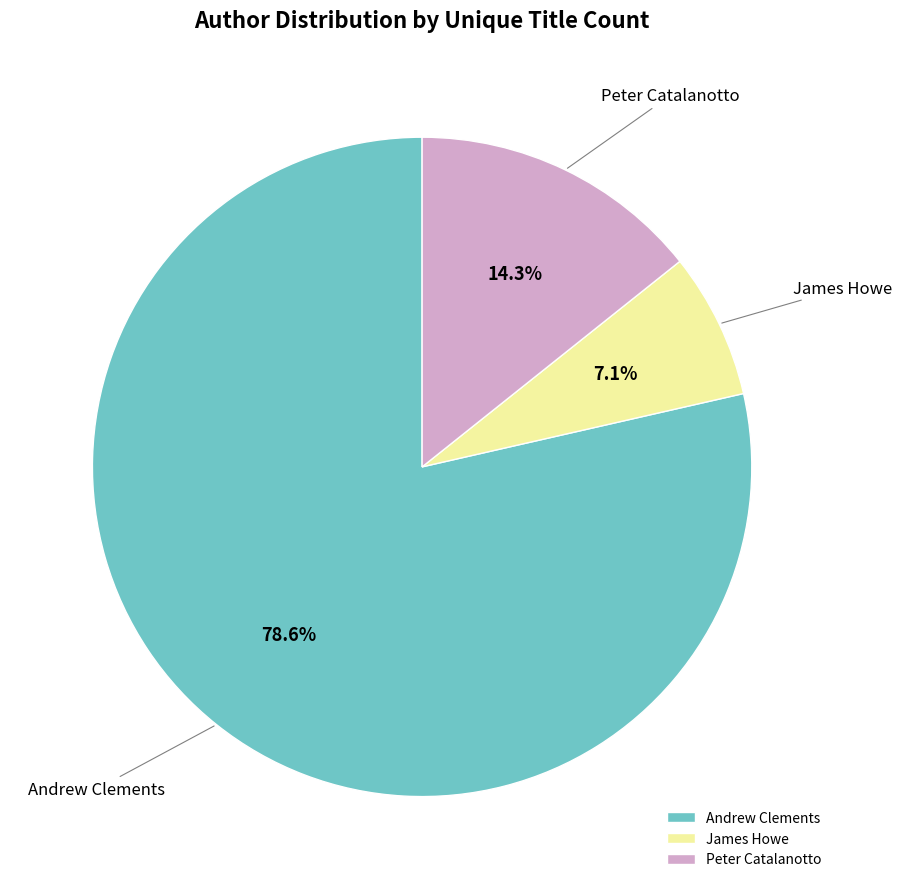

Is it true that James Howe is 17% of the pie?

False